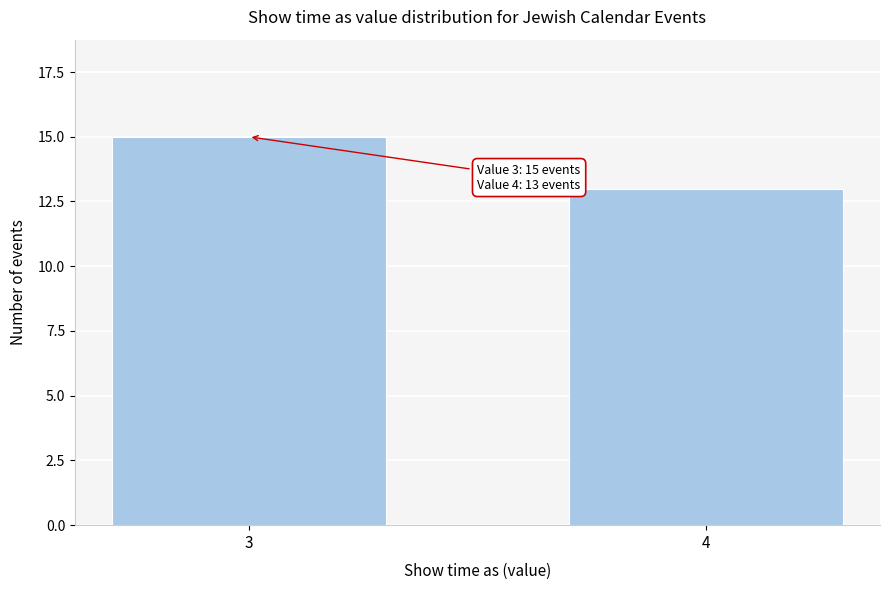

Reading left to right, list all the values displayed in this chart.

3=15	4=13